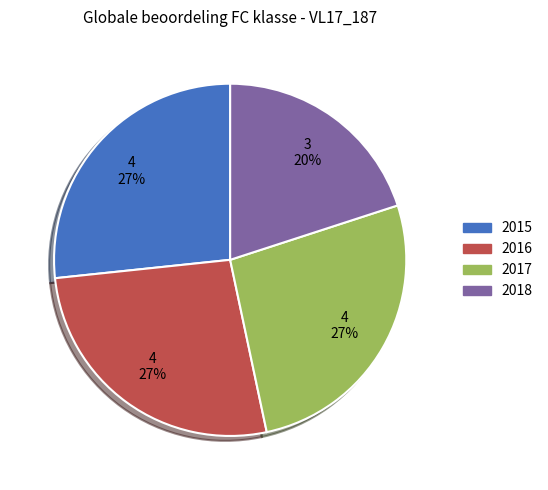

Do 2015 and 2018 together represent more than half of the pie?

No